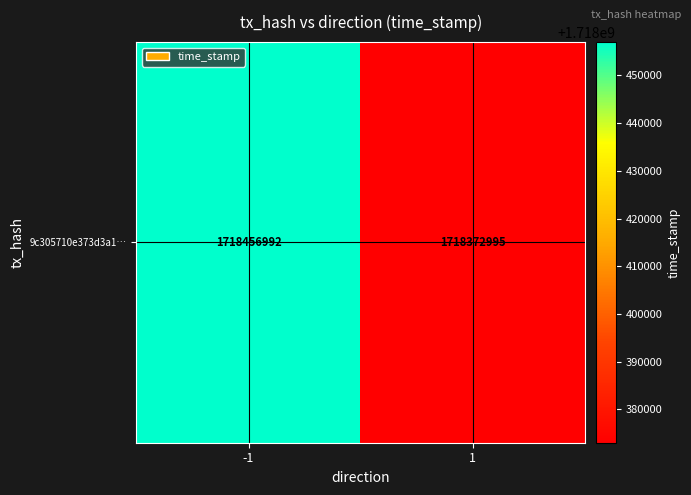

What is the change in value from -1 to 1?

-83997